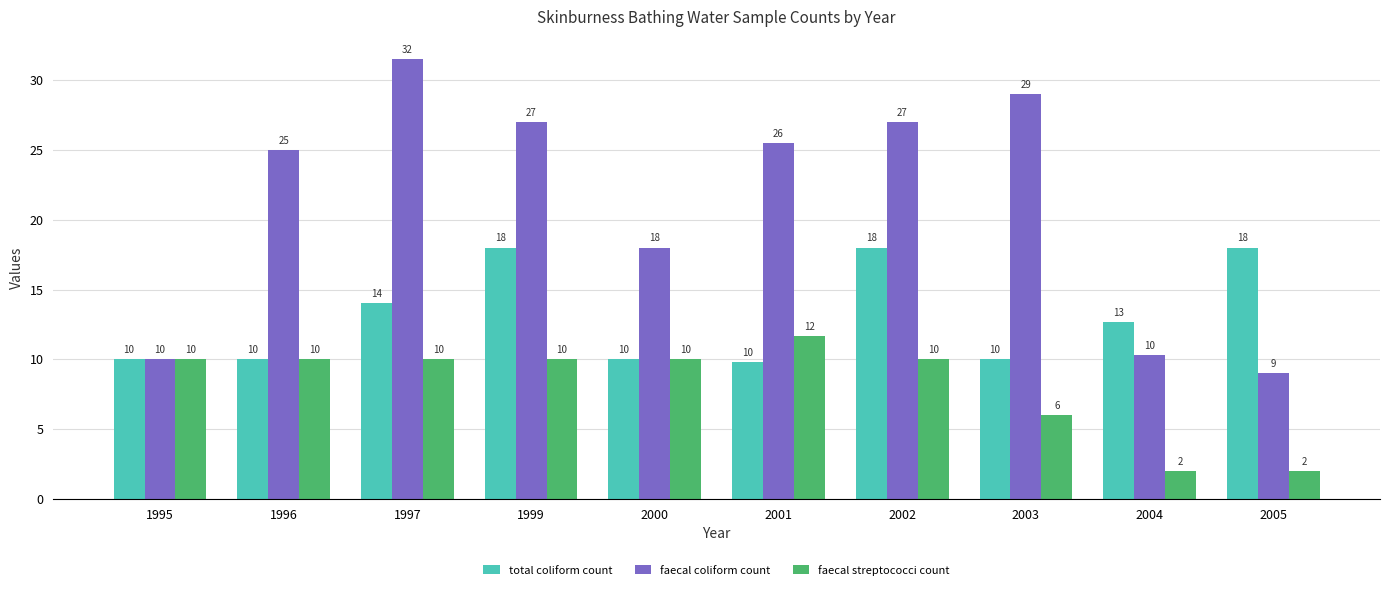

What is the lowest value of the total coliform count series?

9.8